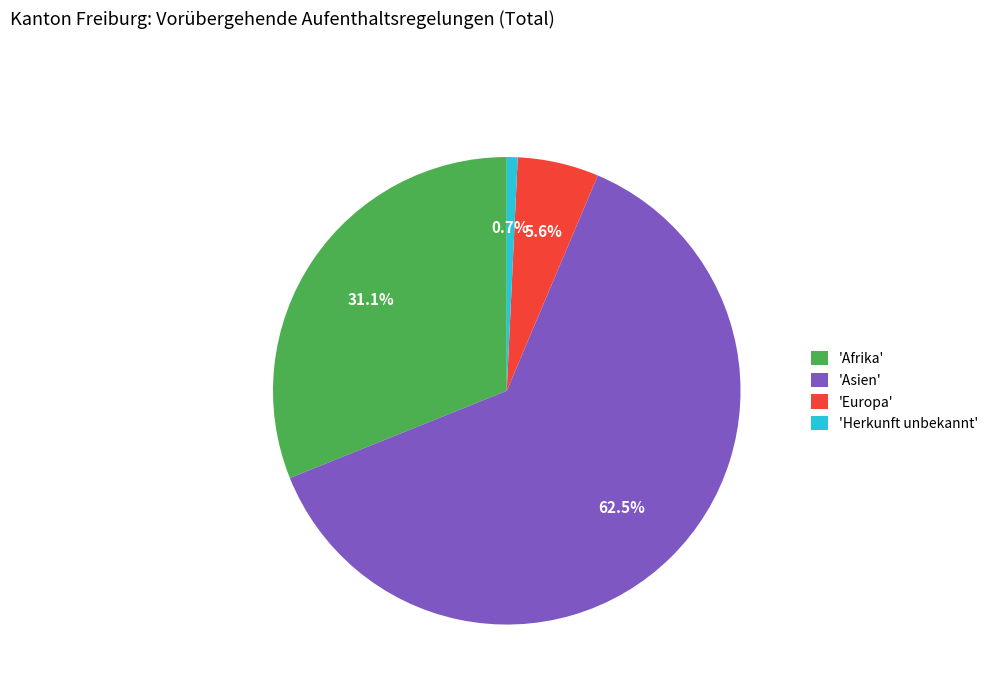

To the nearest percent, what is the average slice percentage?

25%